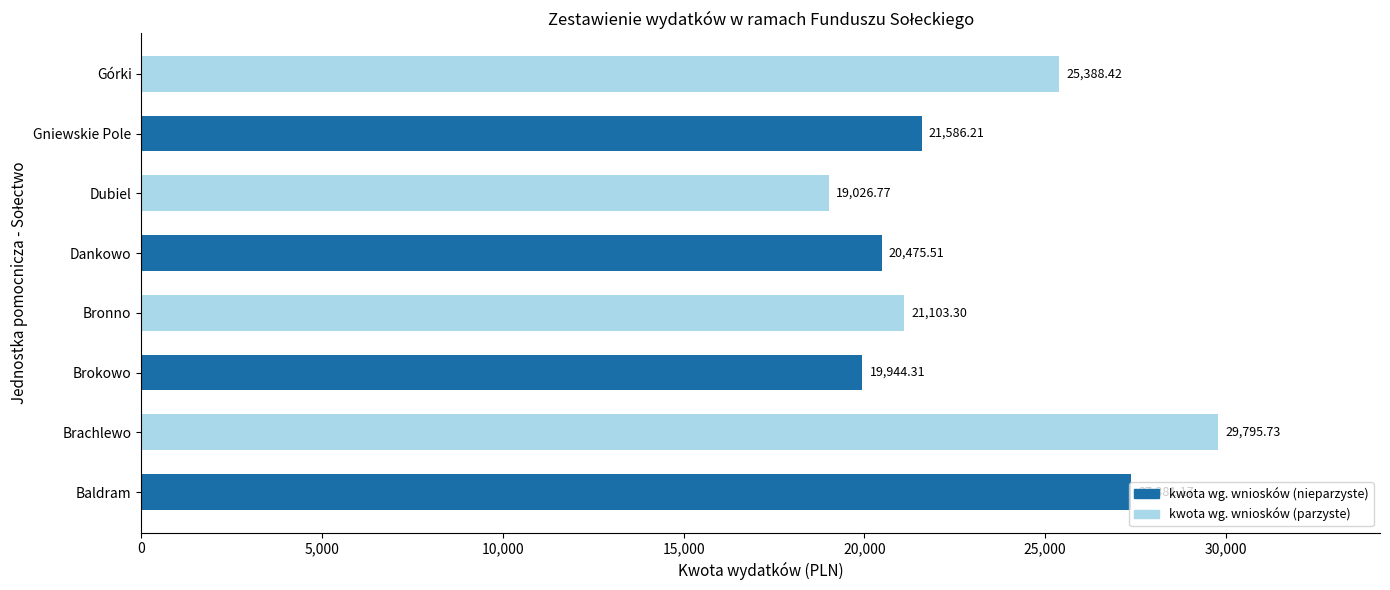

What is the average value?

23087.7